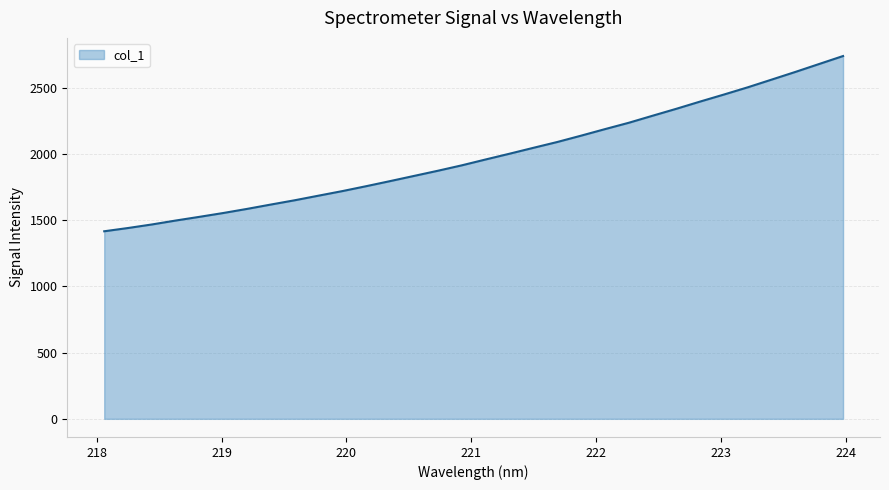

What is the smallest value displayed?

1416.4